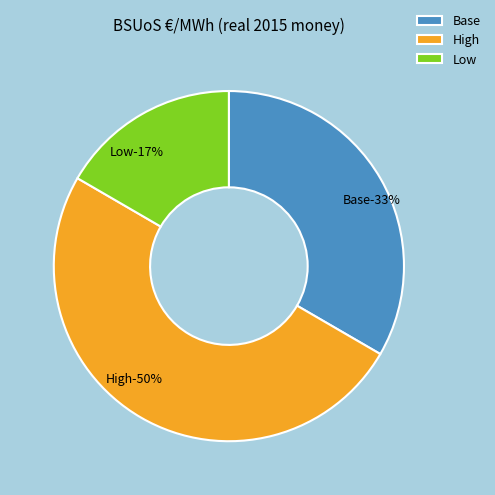

How many segments does this pie chart have?

3